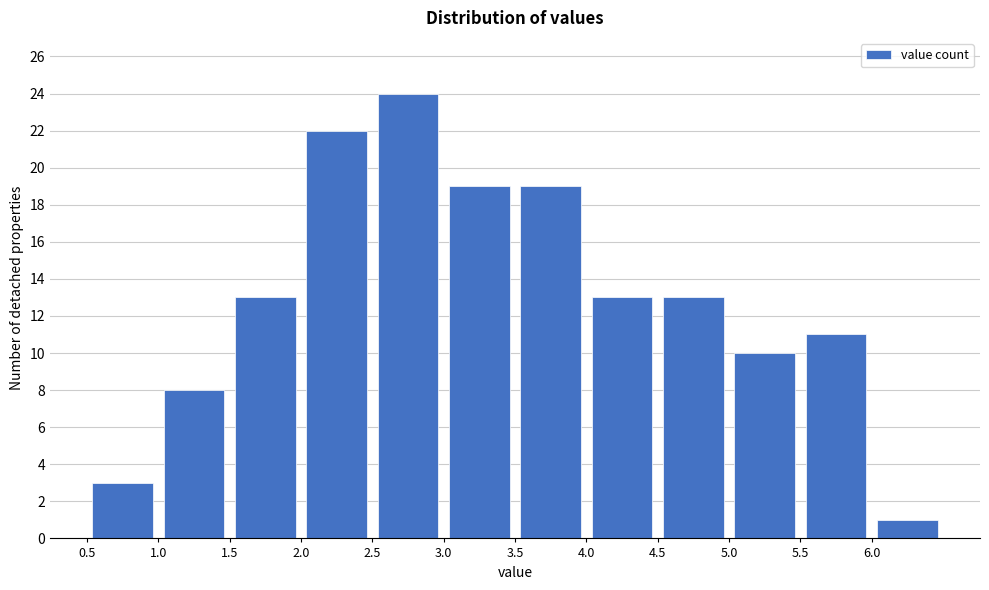

How tall is the bar that spans 0.5 to 1.0 on the x-axis? The values are not printed on the chart, so give them approximately, as read against the axis.

3